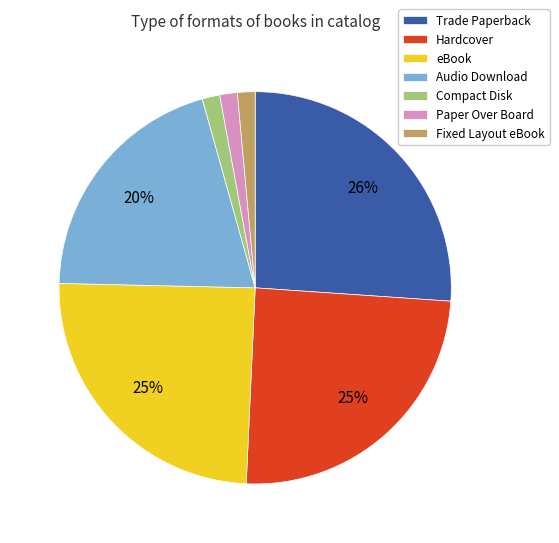

Does Paper Over Board account for over 50% of the chart?

No